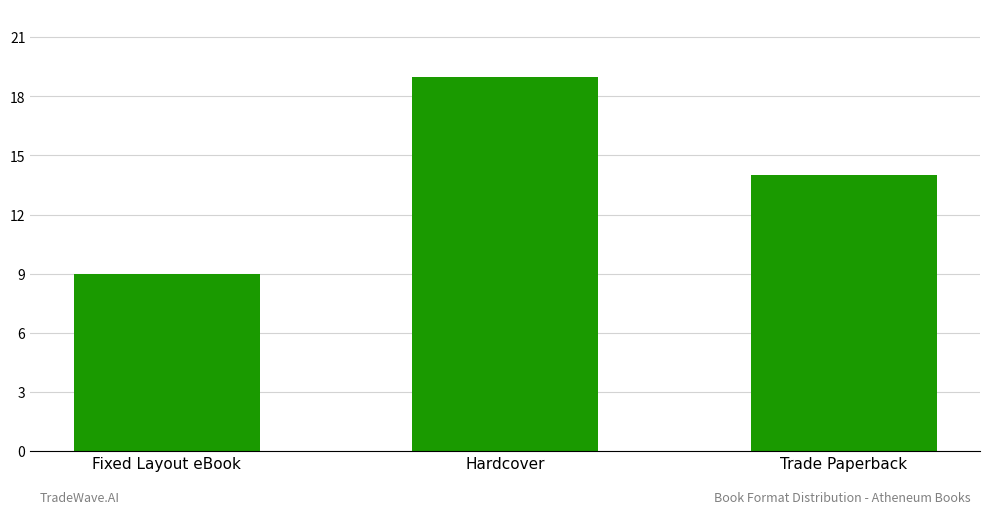

Are the bars horizontal?

No